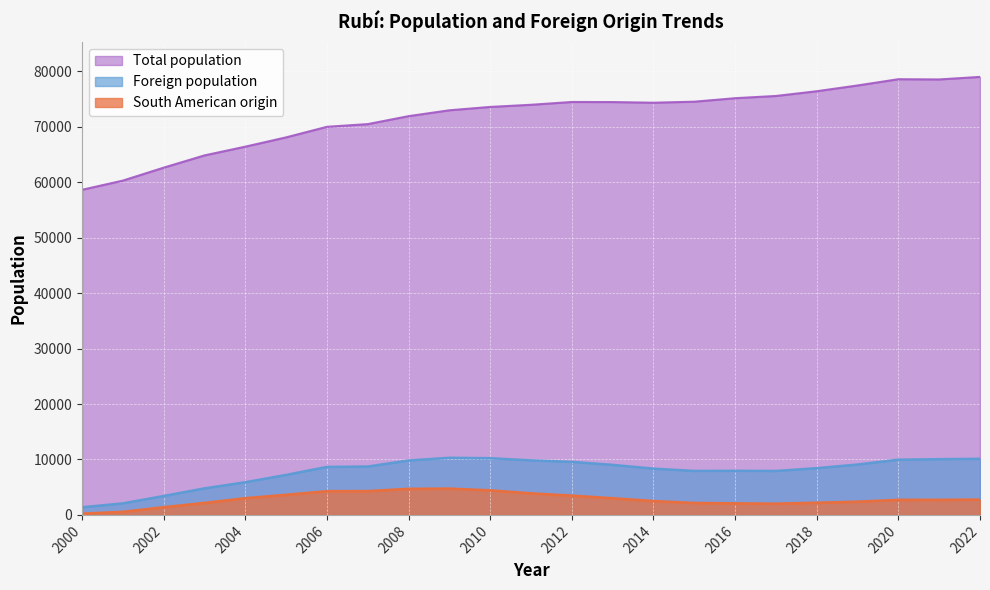

Which has a higher value, 2016 or 2008?

2016